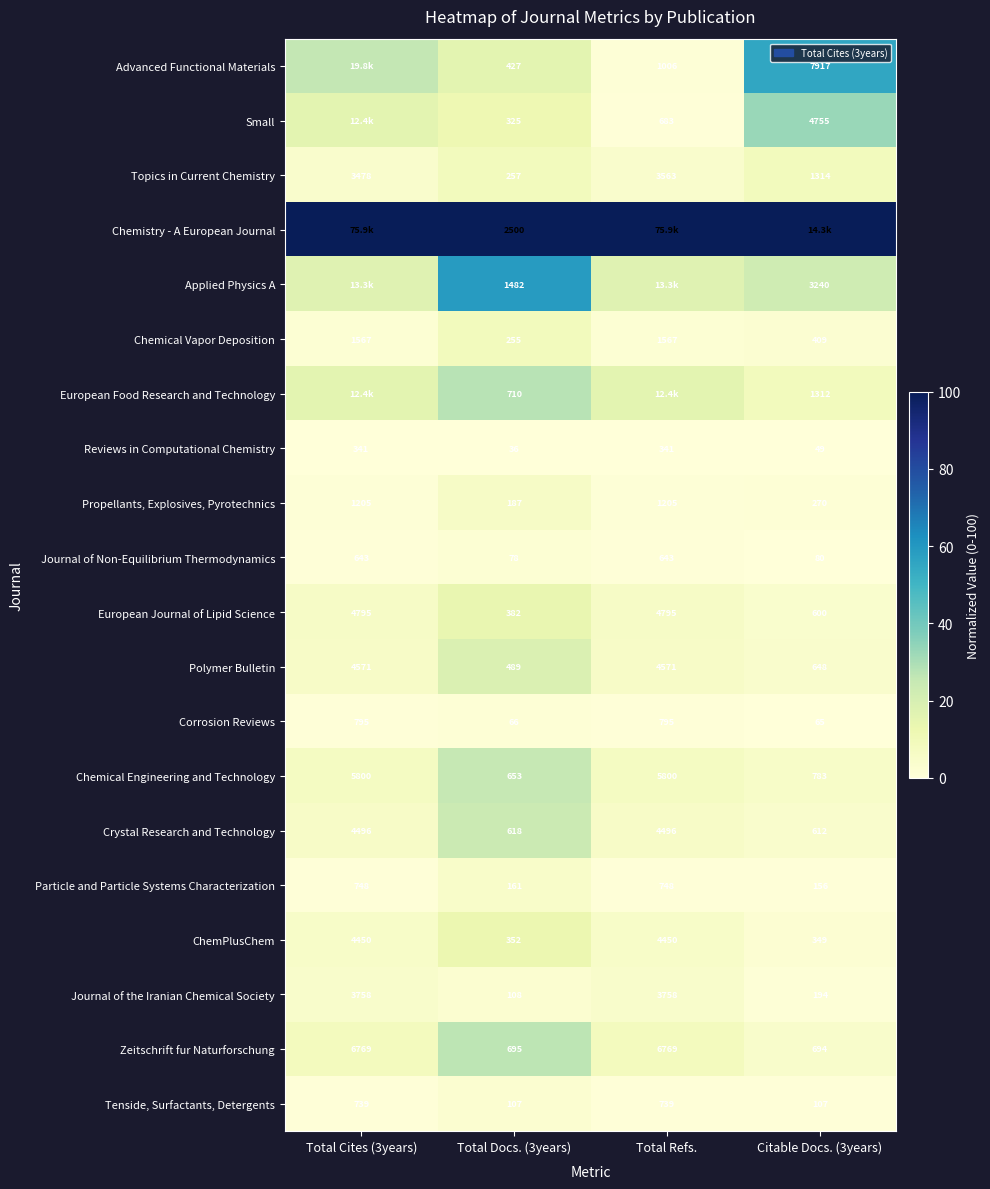

At Total Docs. (3years), list the series in order from largest to smallest.

Chemistry - A European Journal, Applied Physics A, European Food Research and Technology, Zeitschrift fur Naturforschung, Chemical Engineering and Technology, Crystal Research and Technology, Polymer Bulletin, Advanced Functional Materials, European Journal of Lipid Science, ChemPlusChem, Small, Topics in Current Chemistry, Chemical Vapor Deposition, Propellants, Explosives, Pyrotechnics, Particle and Particle Systems Characterization, Journal of the Iranian Chemical Society, Tenside, Surfactants, Detergents, Journal of Non-Equilibrium Thermodynamics, Corrosion Reviews, Reviews in Computational Chemistry